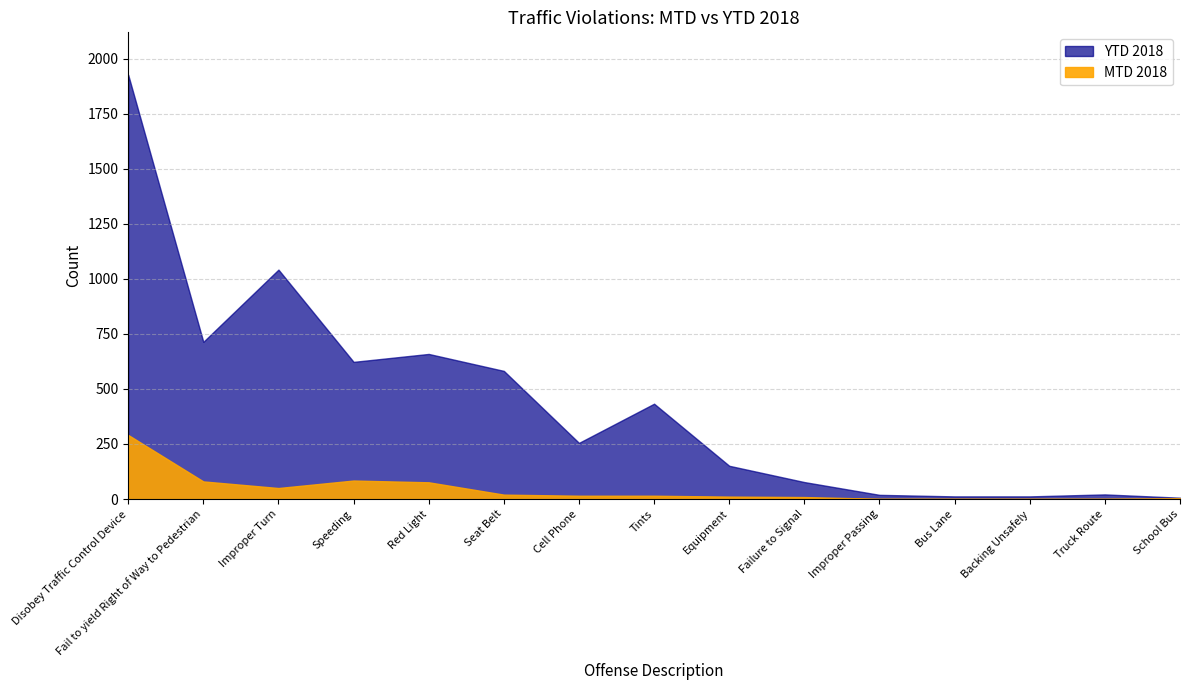

What position from the right is Red Light?

11